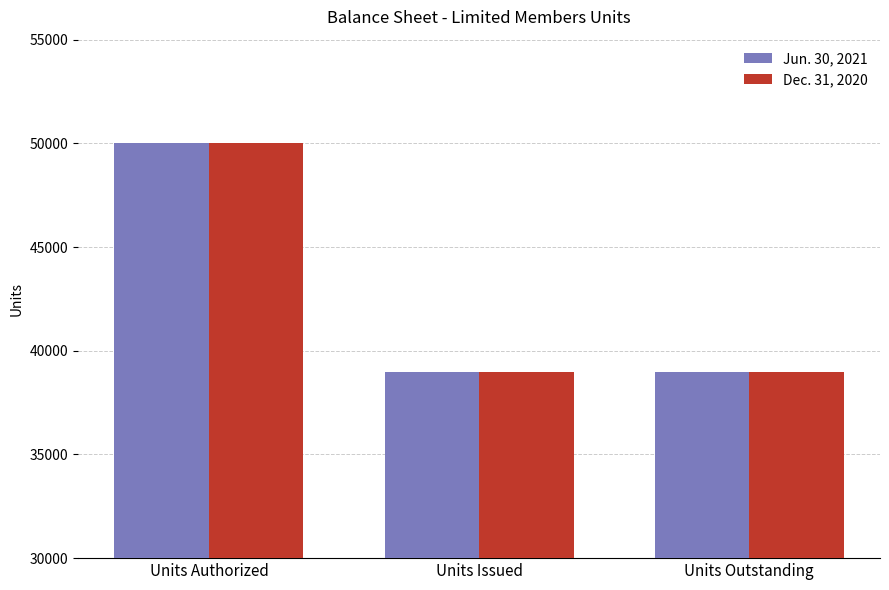

What is the sum of the Jun. 30, 2021 values at Units Authorized and Units Outstanding?

88961.7